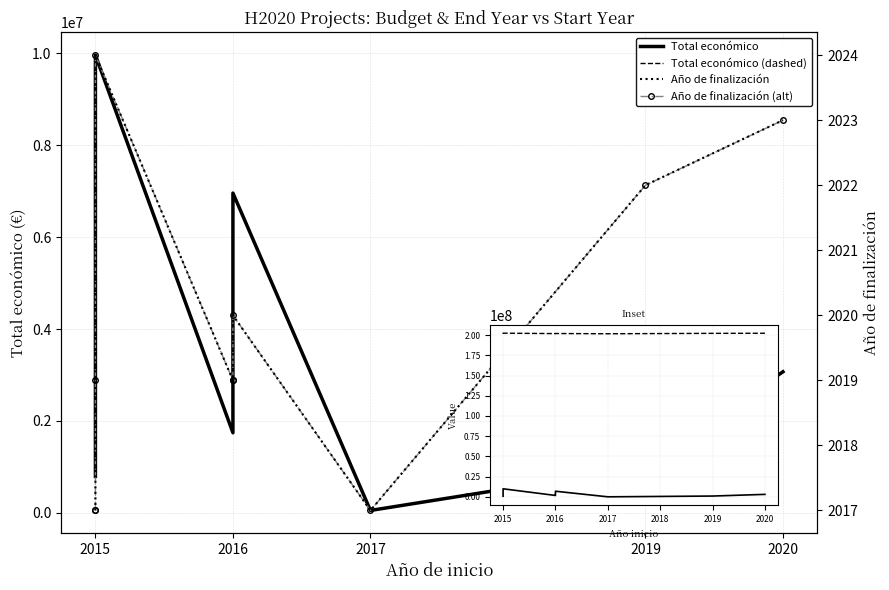

True or false: Total económico (dashed) and Año de finalización cross at least once.

False